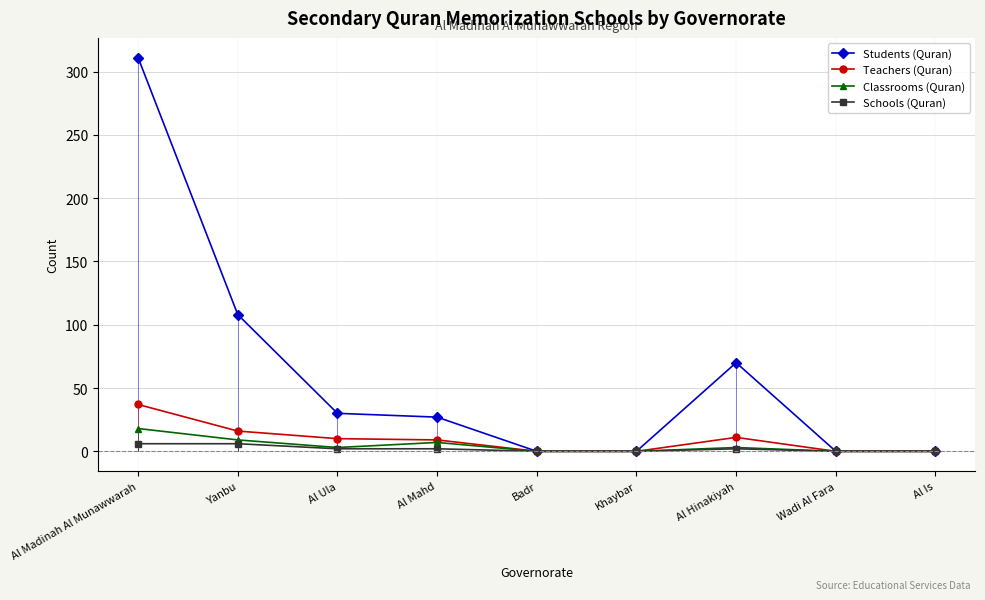

Reading left to right, list all the values displayed in this chart.

Students (Quran): 311	108	30	27	0	0	70	0	0
Teachers (Quran): 37	16	10	9	0	0	11	0	0
Classrooms (Quran): 18	9	3	7	0	0	3	0	0
Schools (Quran): 6	6	2	2	0	0	2	0	0